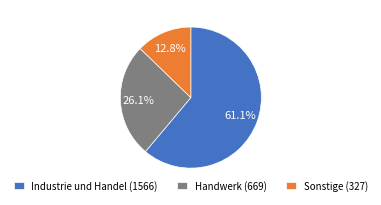

What portion of the pie excludes Industrie und Handel (1566)?

38.9%